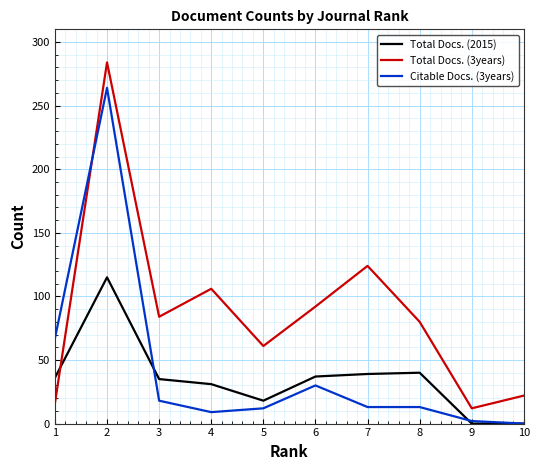

Between which two adjacent categories do Total Docs. (3years) and Total Docs. (2015) first intersect?

1 and 2